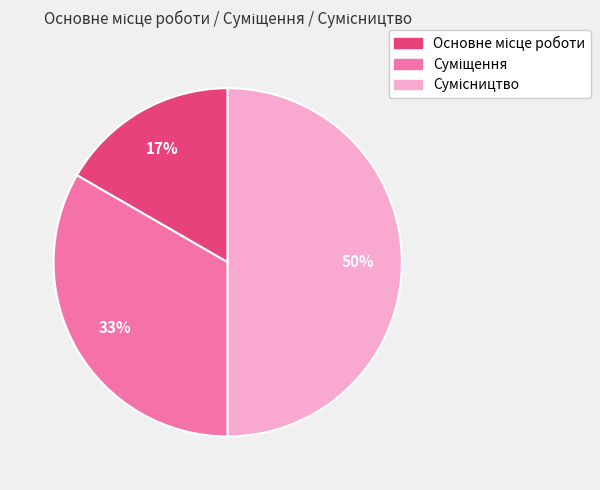

To the nearest percent, what is the average slice percentage?

33%